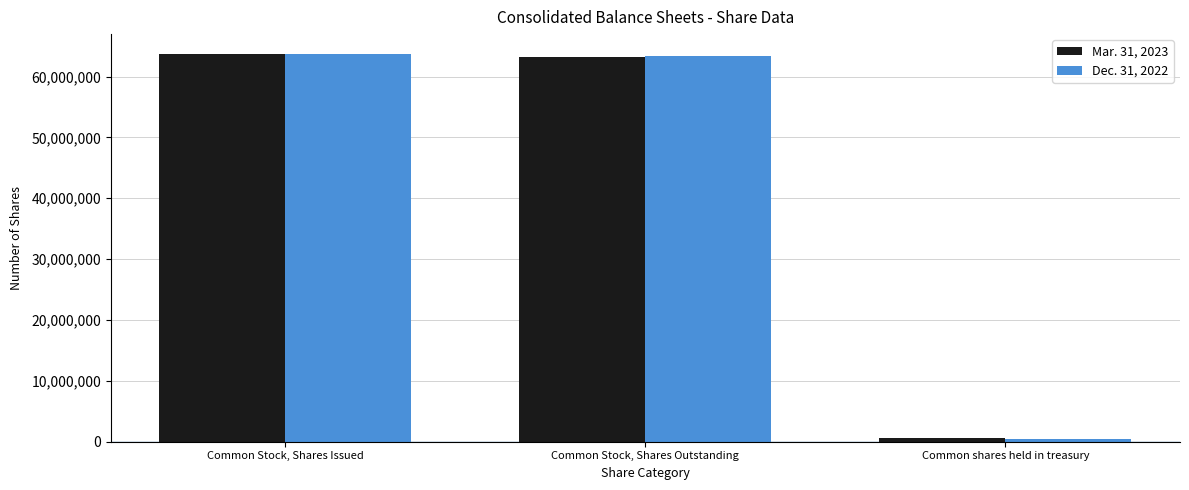

Count the number of data series in this chart.

2